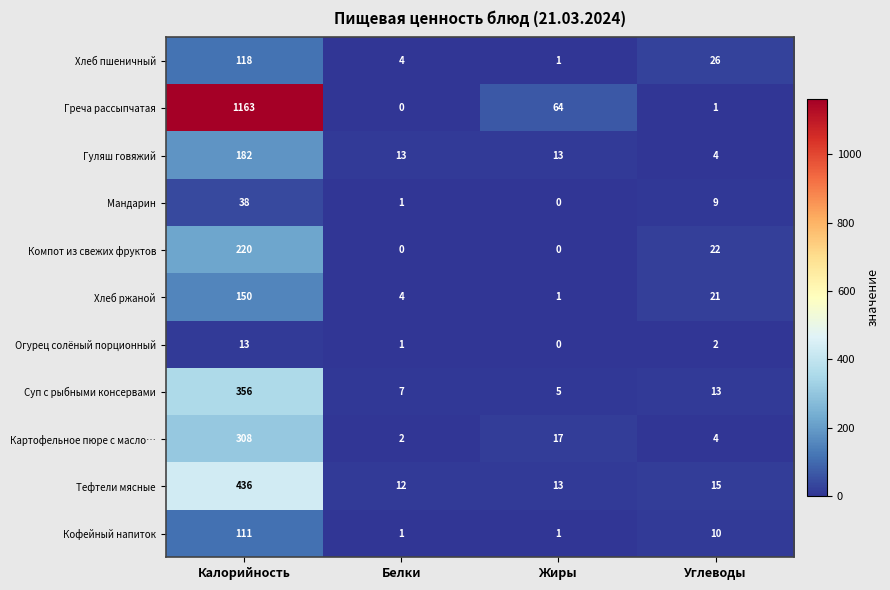

Rank the categories by Хлеб ржаной value from highest to lowest.

Калорийность, Углеводы, Белки, Жиры